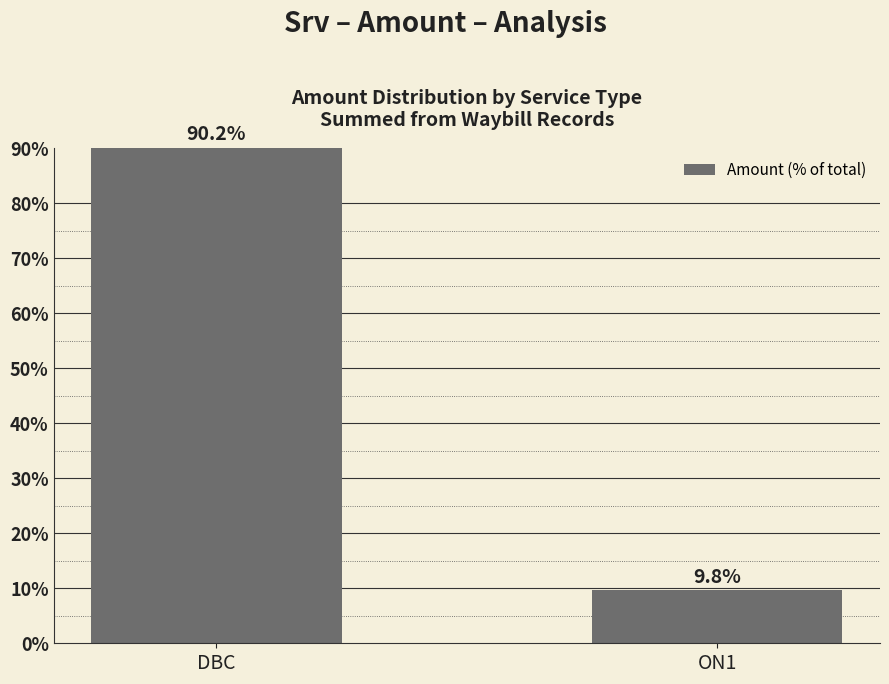

What is the sum of all values?

100.0